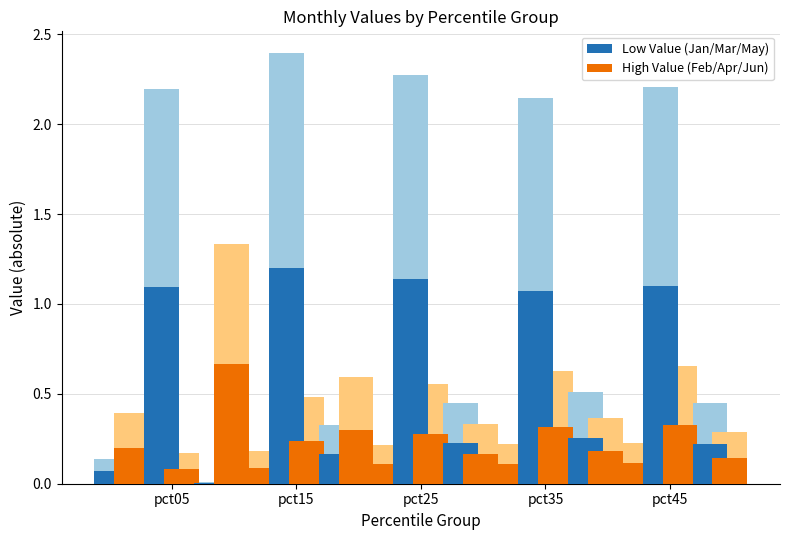

What value does the Feb series have at pct25?

0.1